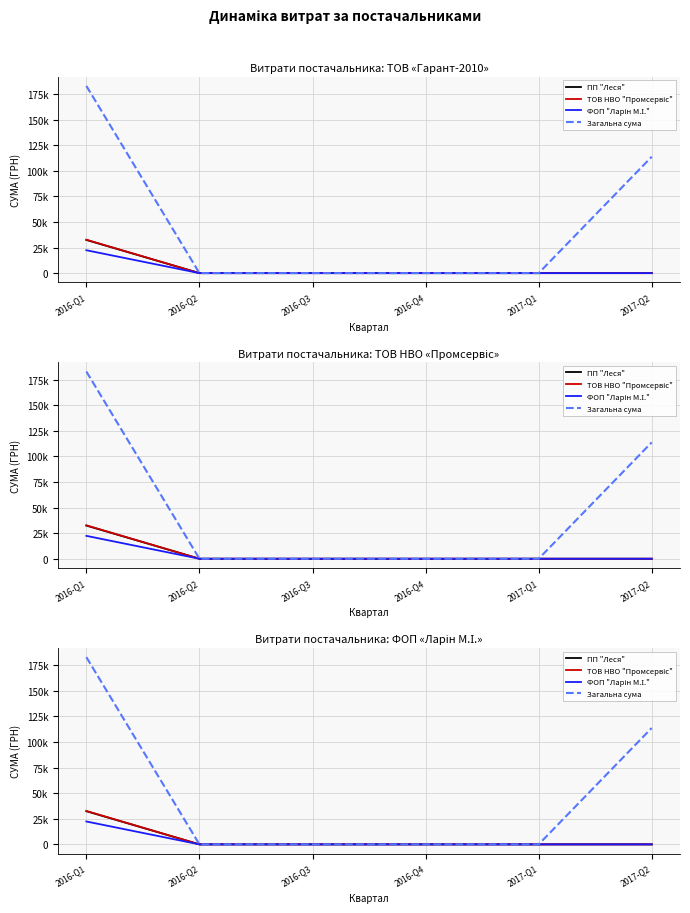

True or false: ТОВ НВО "Промсервіс" and Загальна сума intersect in this chart.

False